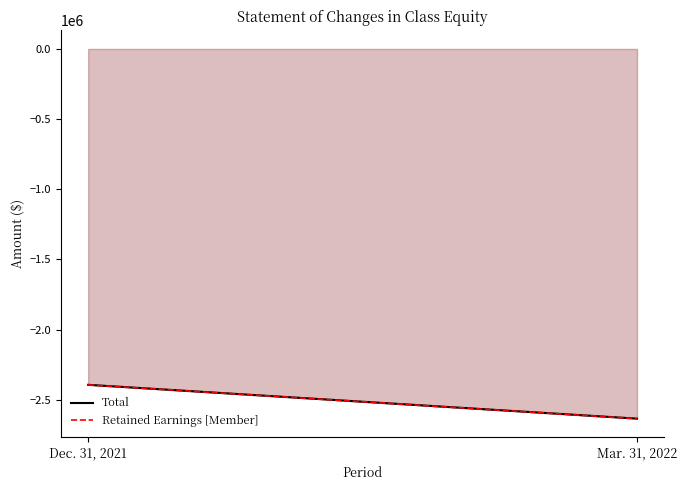

What is the label of the 1st point from the left?

Dec. 31, 2021